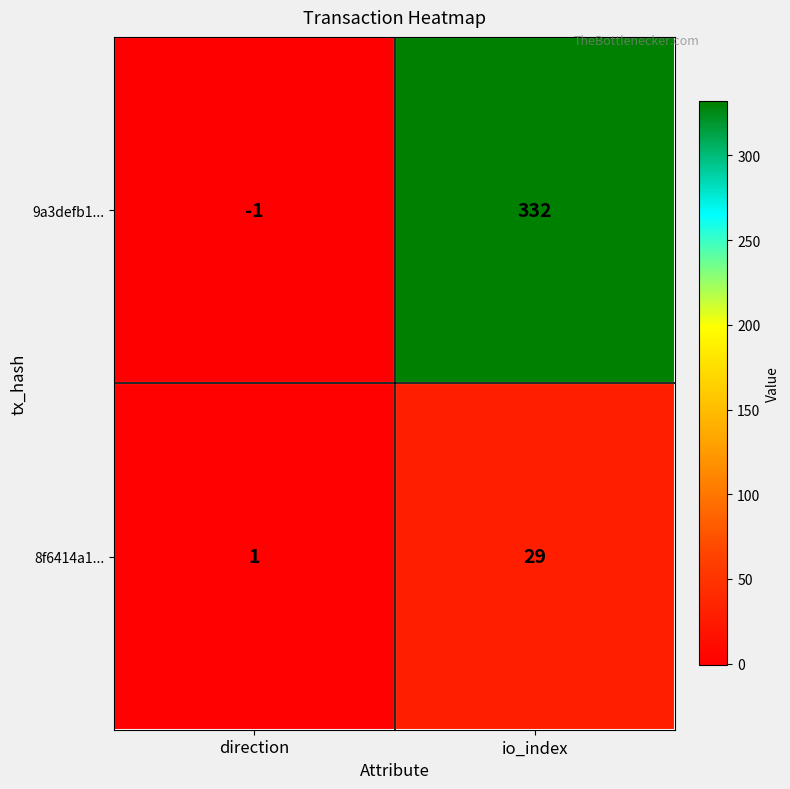

Is it true that 8f6414a1... equals 29 at io_index?

True